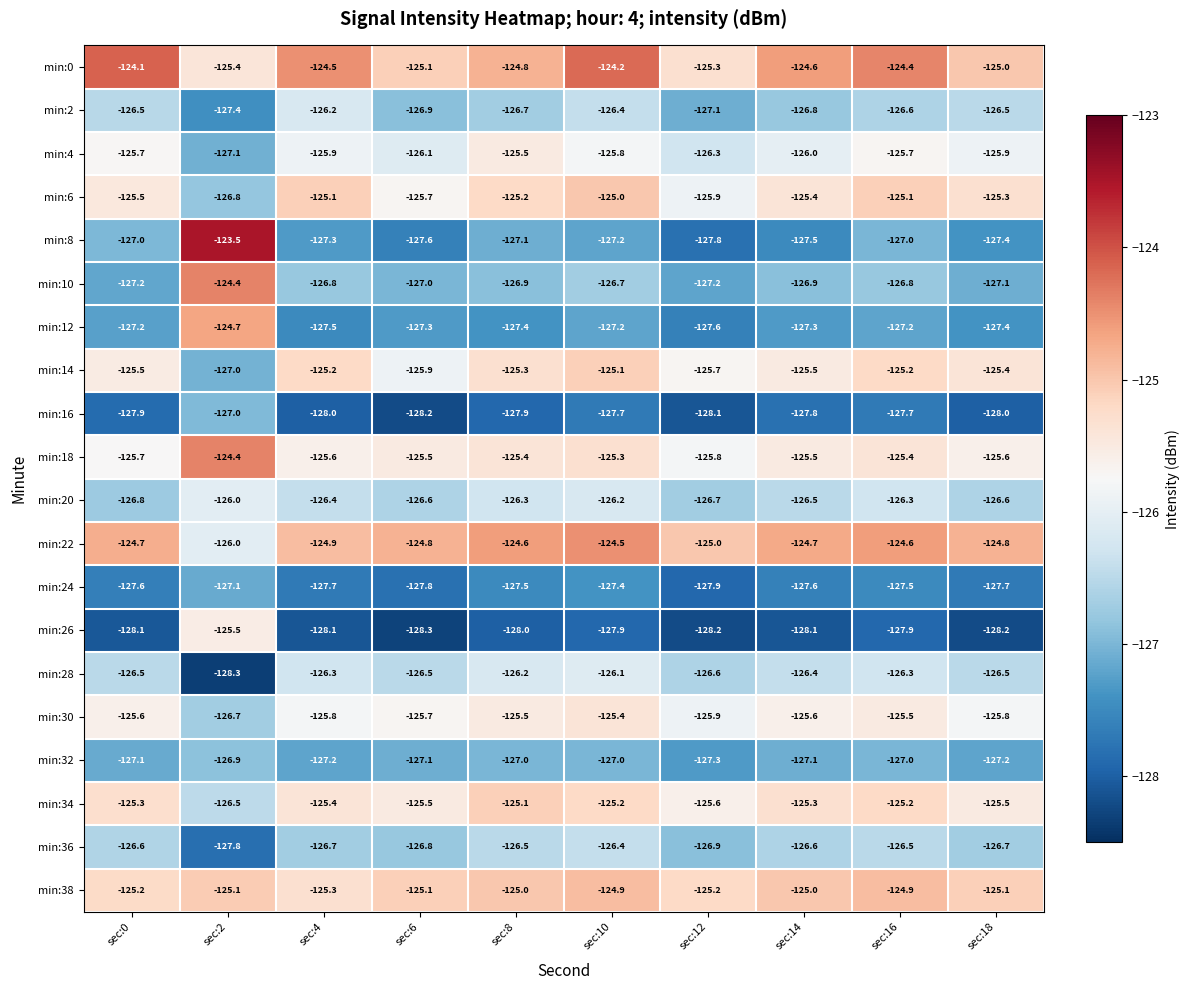

At which category does the chart reach its peak across all series?

sec:2